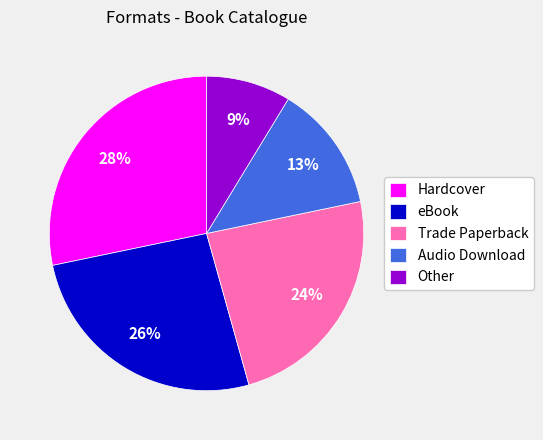

Rank the categories by value from highest to lowest.

Hardcover, eBook, Trade Paperback, Audio Download, Other